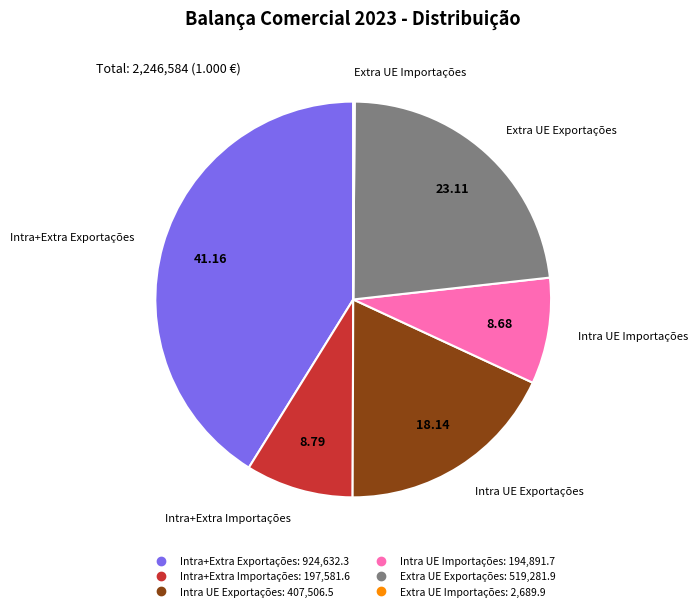

Do Extra UE Exportações and Intra UE Importações together represent more than half of the pie?

No